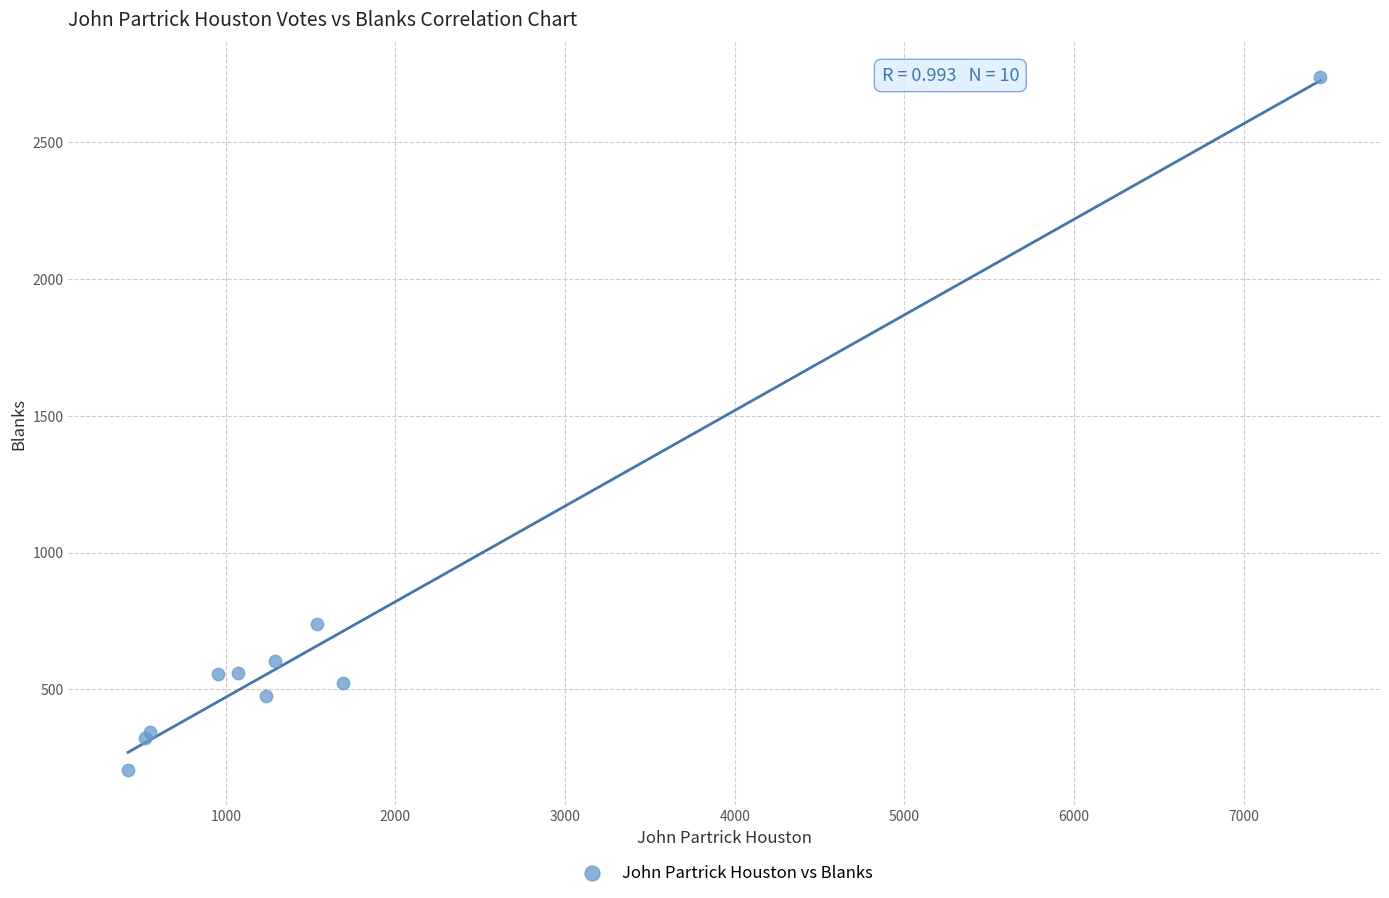

What Y value in the scatter plot is closest to 1471?

738